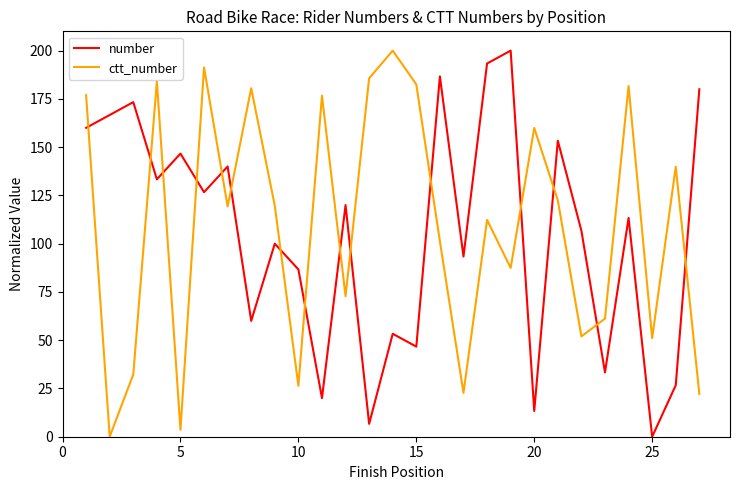

What is the difference between the second highest and minimum values in the number series?

193.3